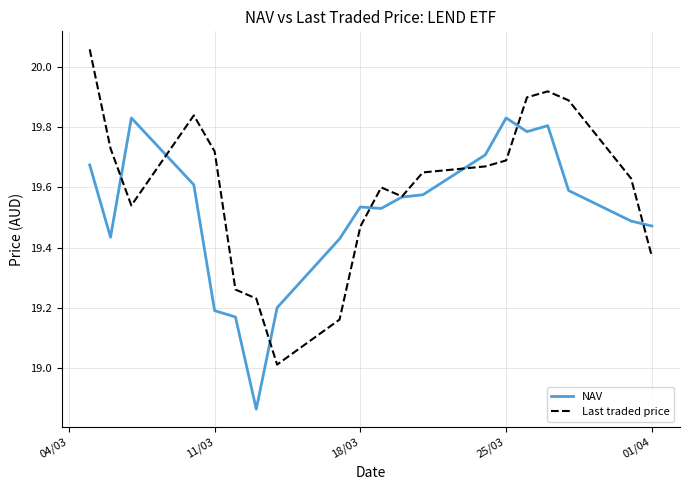

Which series has the widest spread of values?

Last traded price